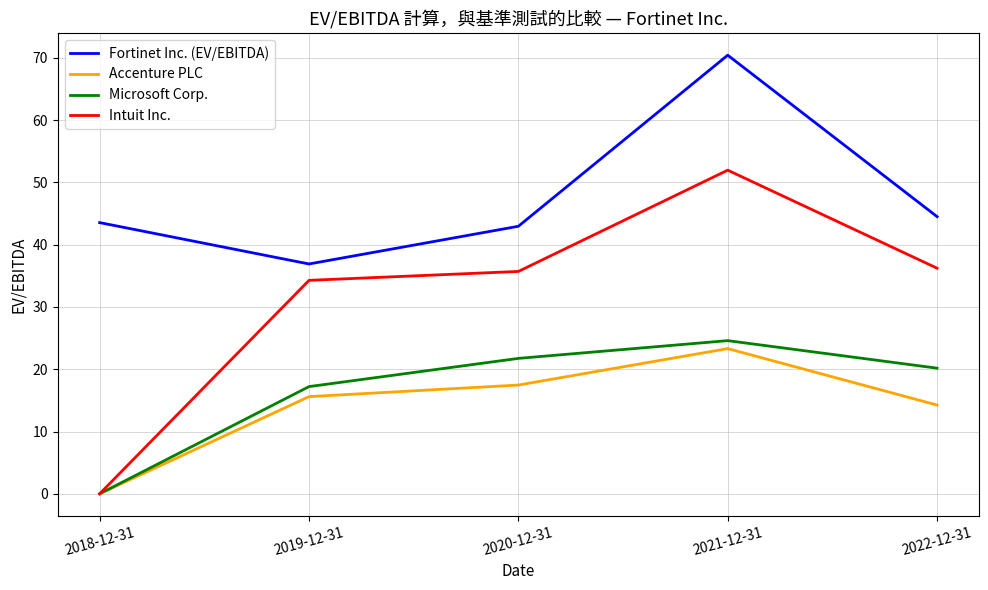

At which label does Accenture PLC first exceed 15?

2019-12-31